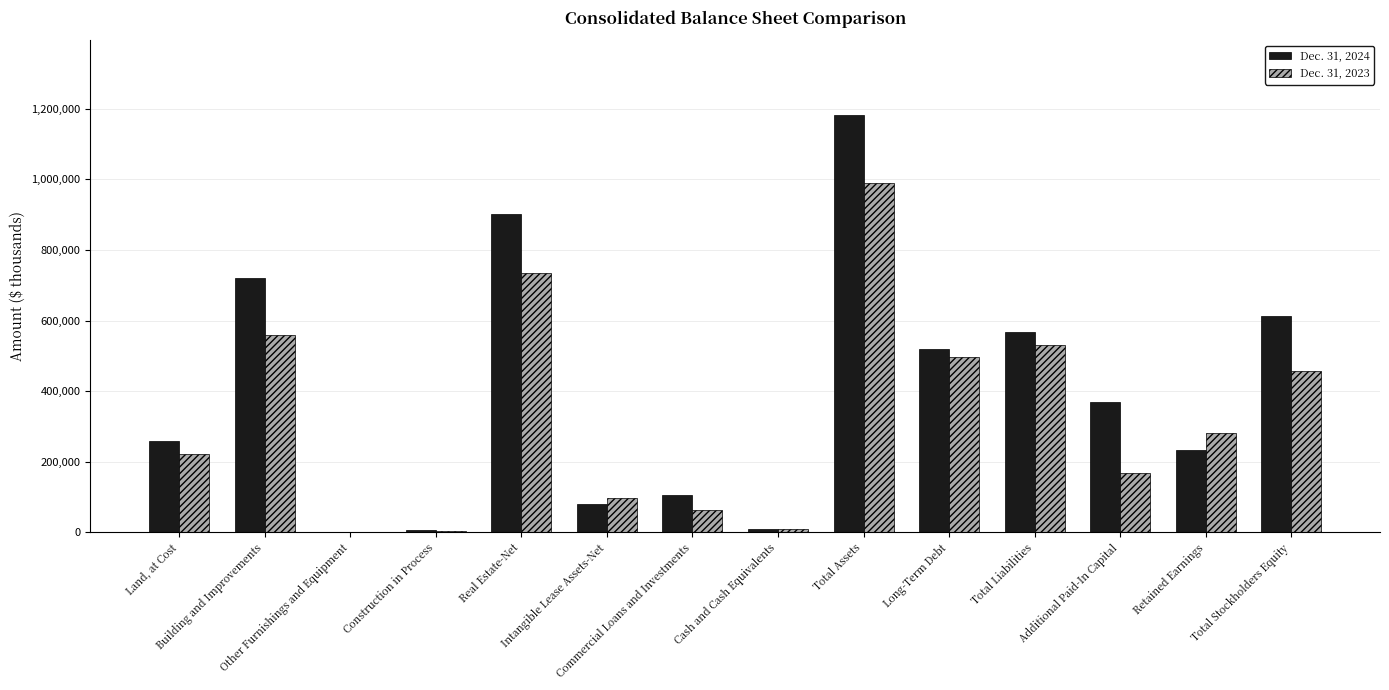

Read the Dec. 31, 2024 value at Cash and Cash Equivalents, to the nearest 100.

9000